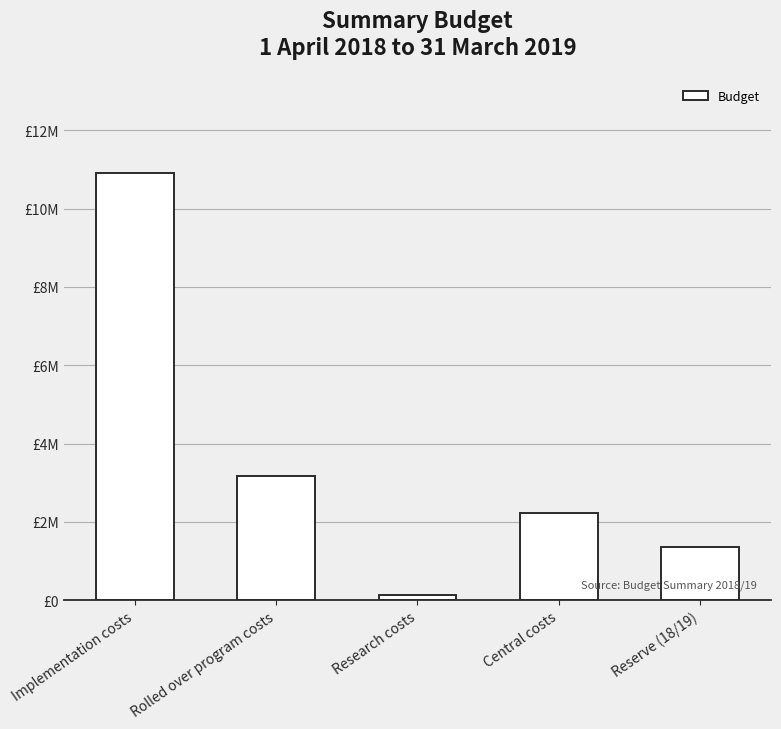

Are the bars horizontal?

No